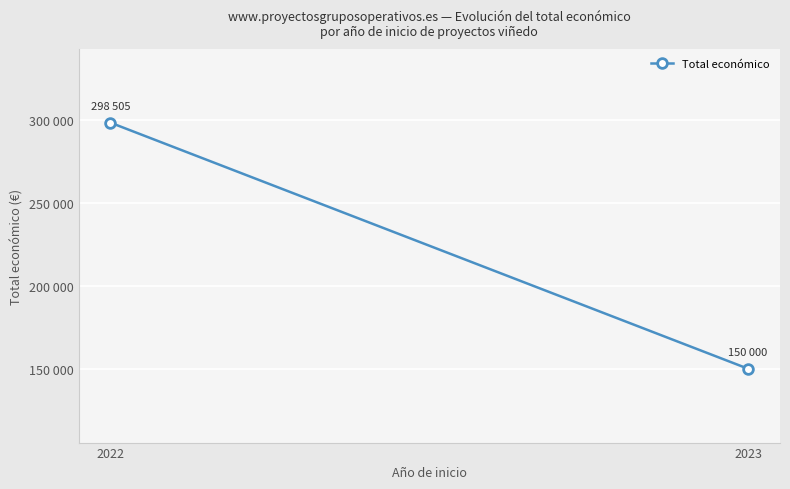

List the labels in order of value, largest first.

2022, 2023